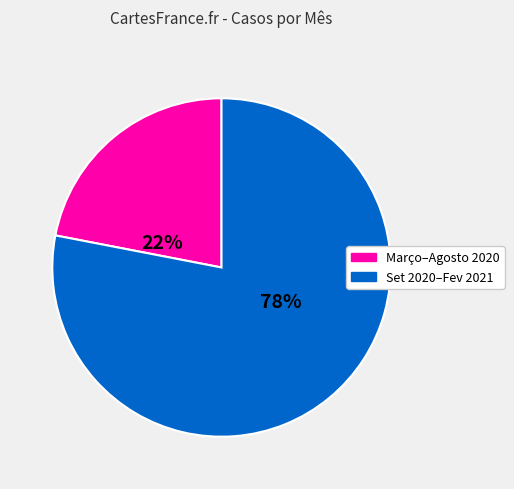

To the nearest percent, what is the difference between the largest and smallest slice percentages?

56%